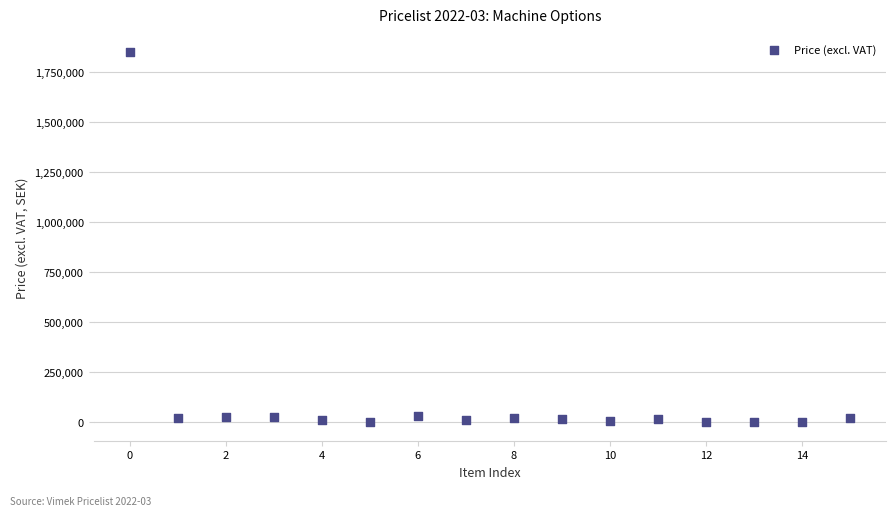

What is the range of Y values (max minus min)?

1848010